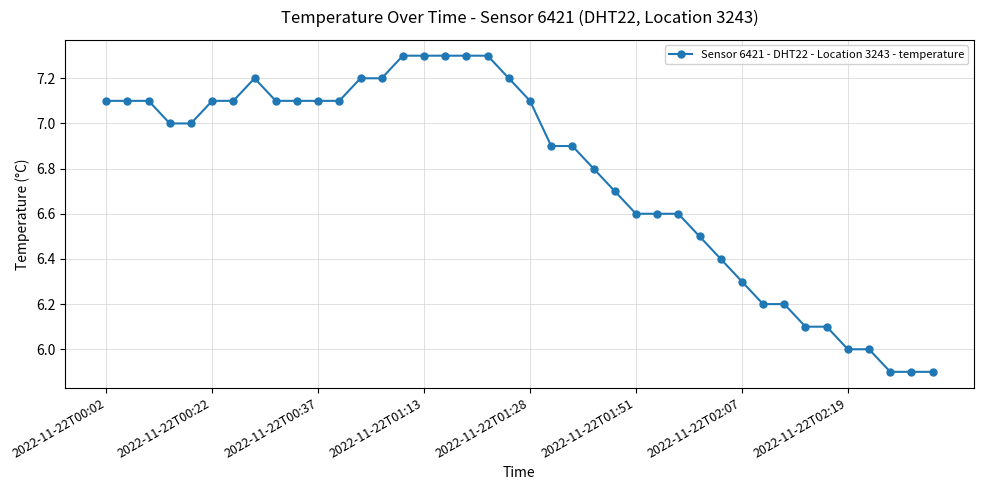

What is the difference between the second highest and second lowest values?

1.4